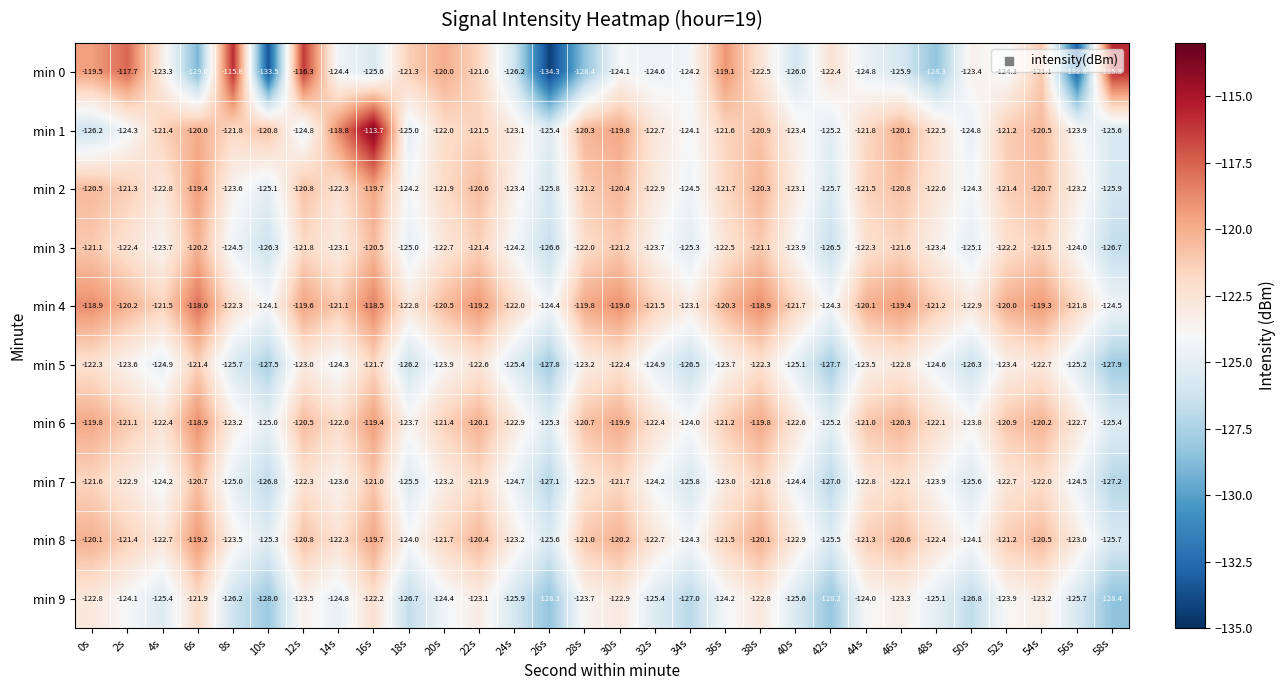

Which series has the widest spread of values?

min 0